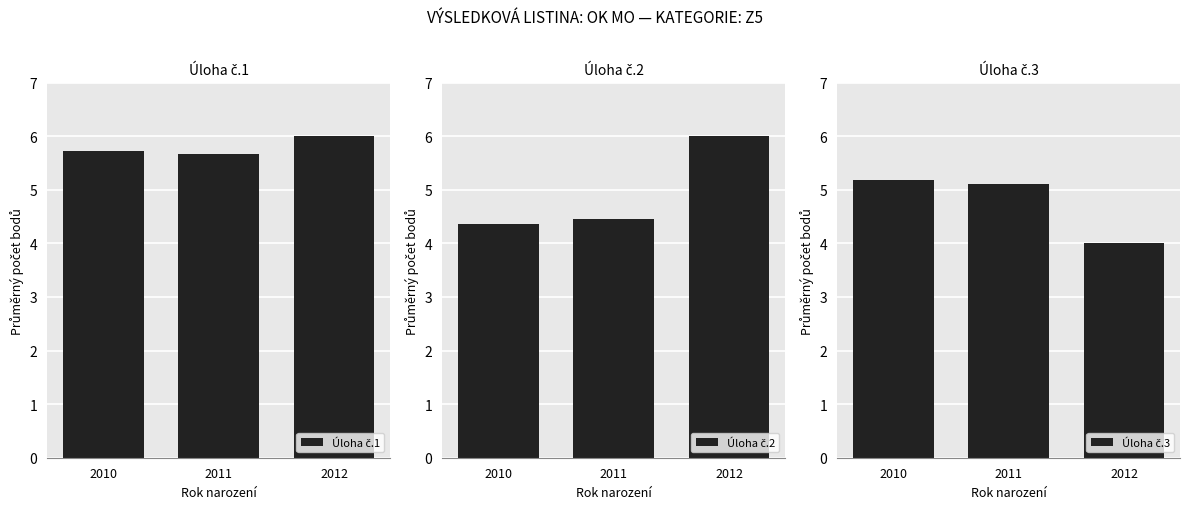

What is the average value of the Úloha č.1 series?

5.8